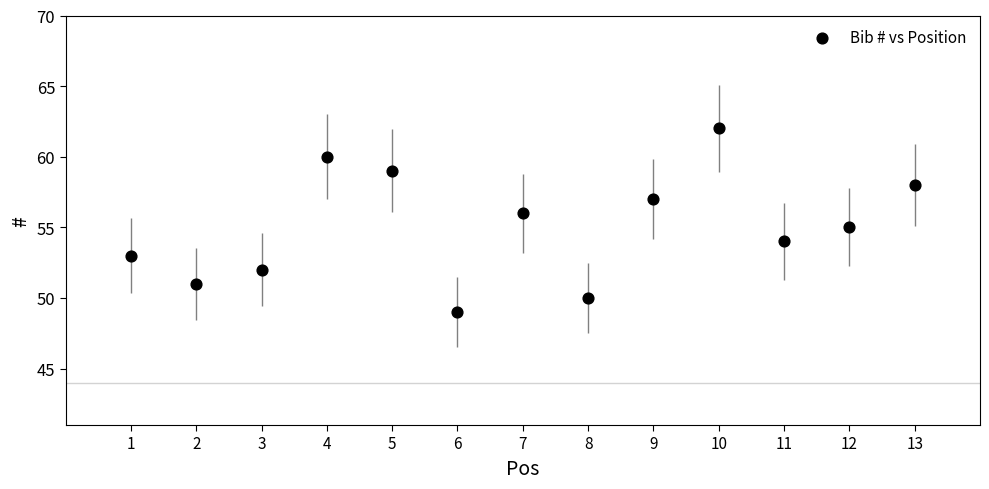

What is the range of Y values (max minus min)?

13